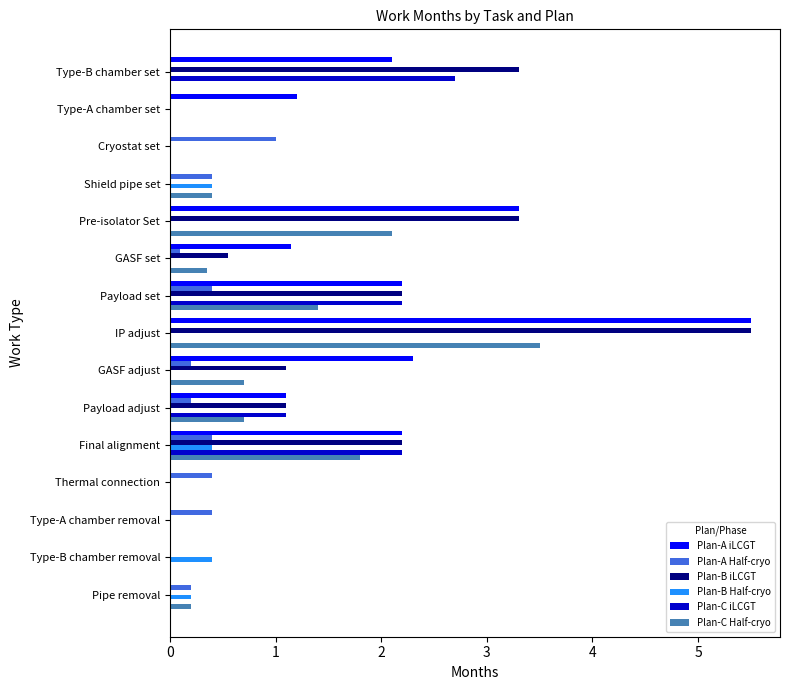

What is the sum of all Plan-C Half-cryo values?

11.2